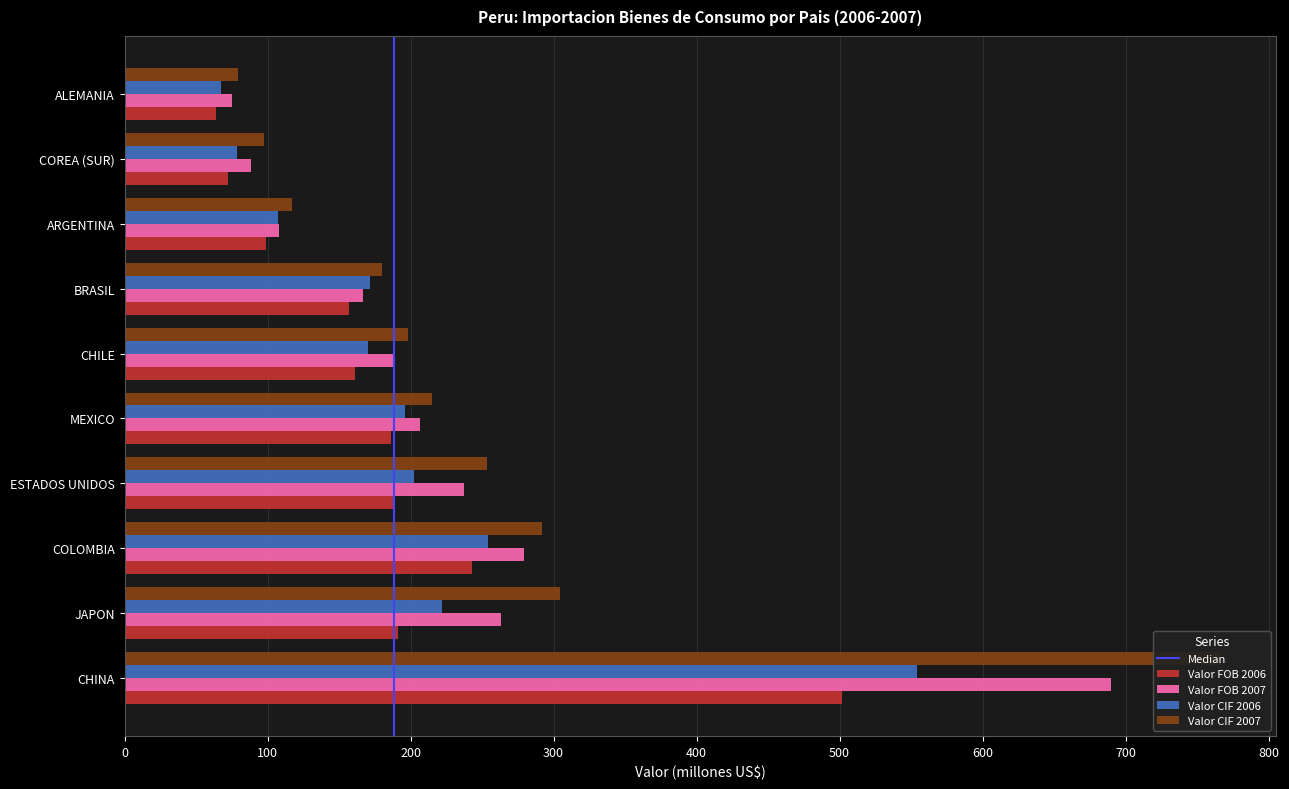

At COREA (SUR), list the series in order from largest to smallest.

Valor CIF 2007, Valor FOB 2007, Valor CIF 2006, Valor FOB 2006